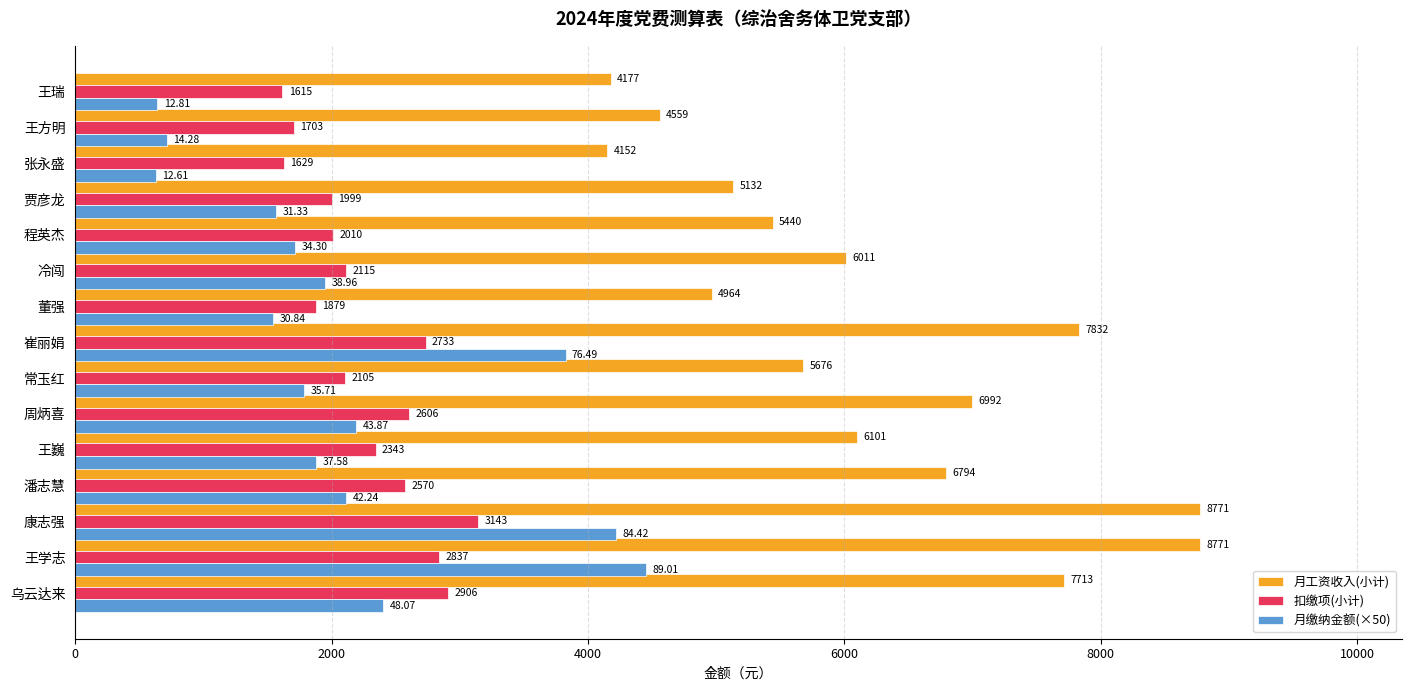

Where is 月工资收入(小计) nearest to the value 6461?

潘志慧